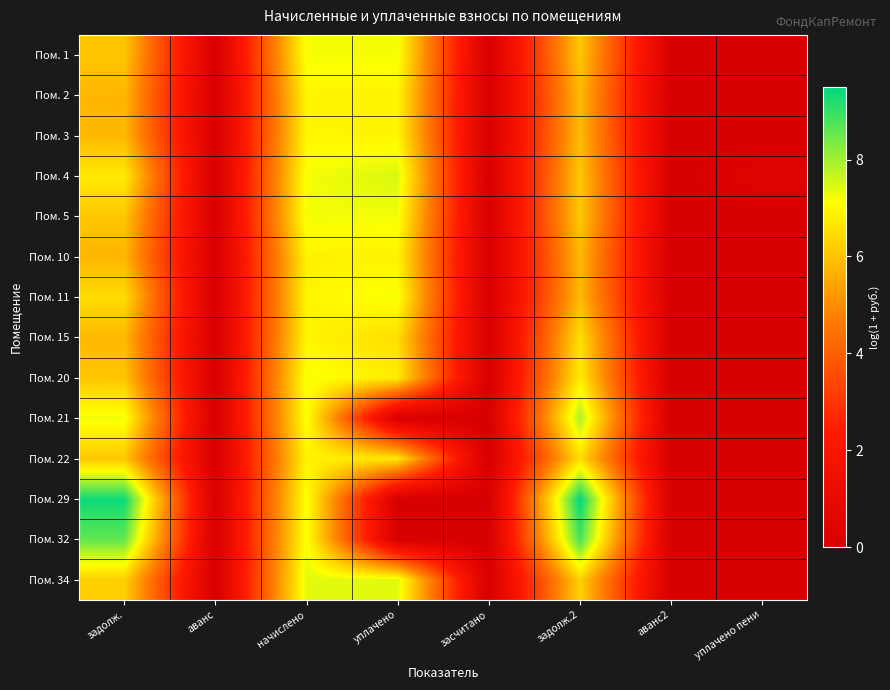

Between аванс and задолж., which is larger?

задолж.